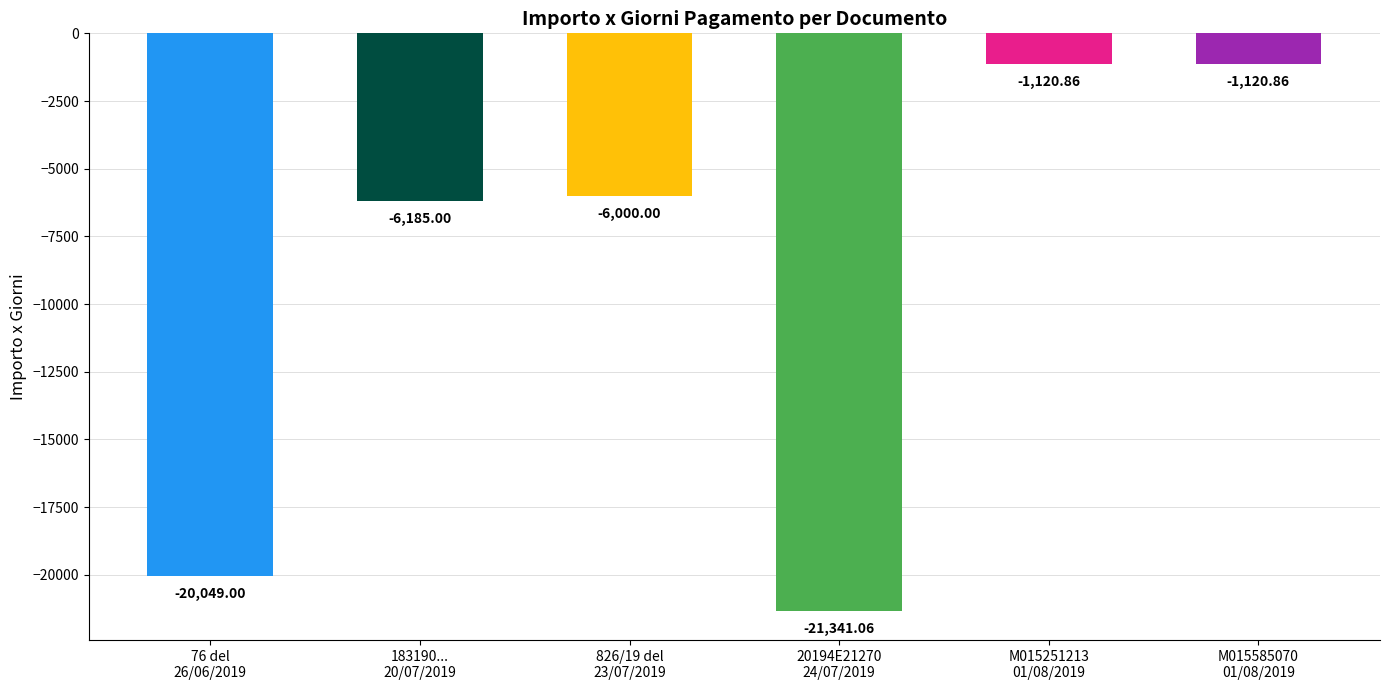

What is the sum of all values?

-55816.8